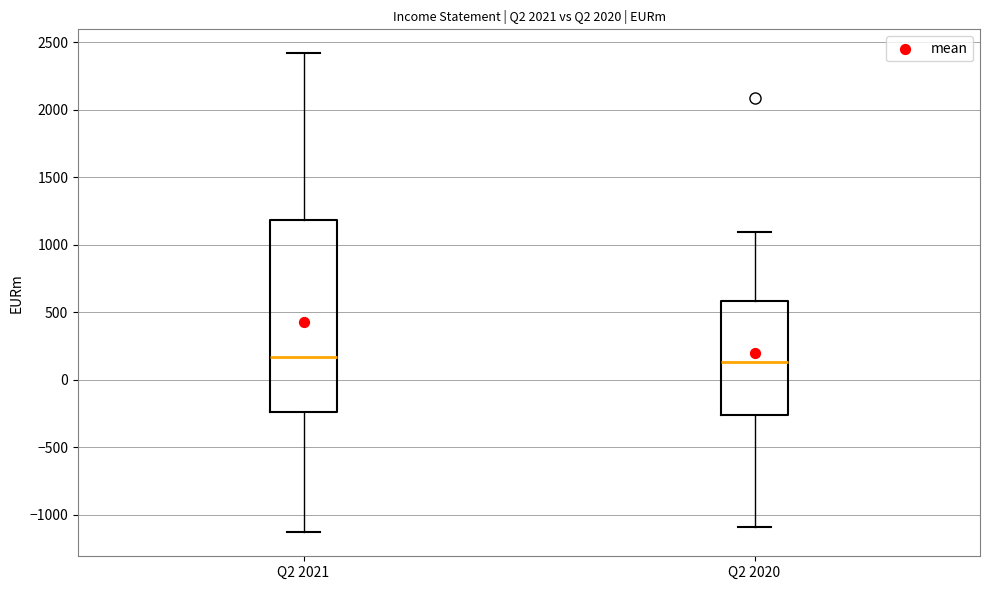

Reading left to right, transcribe this box plot: for each box, give where its median line is, the range the box spans, and where its two whiskers end, as read against the y-axis. The values are not printed on the chart, so give them approximately, as read against the axis.

Q2 2021: median 150, box -250 to 1200, whiskers -1150 to 2400
Q2 2020: median 150, box -250 to 600, whiskers -1100 to 1100